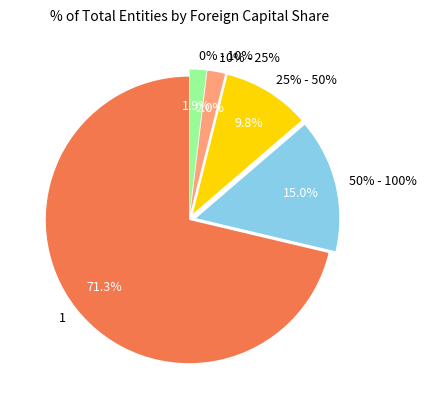

True or false: 25% - 50% accounts for 10% of the total.

True